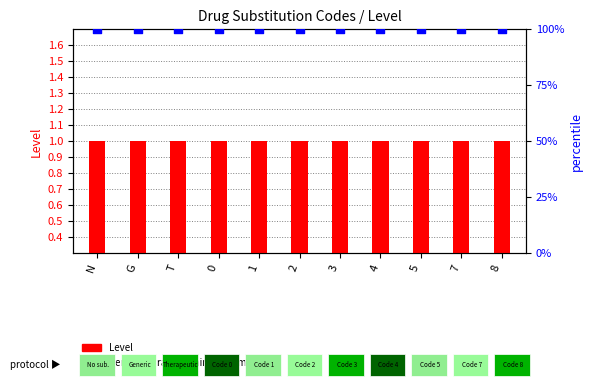

Which series has the largest total across all categories?

percentile rank within the sample